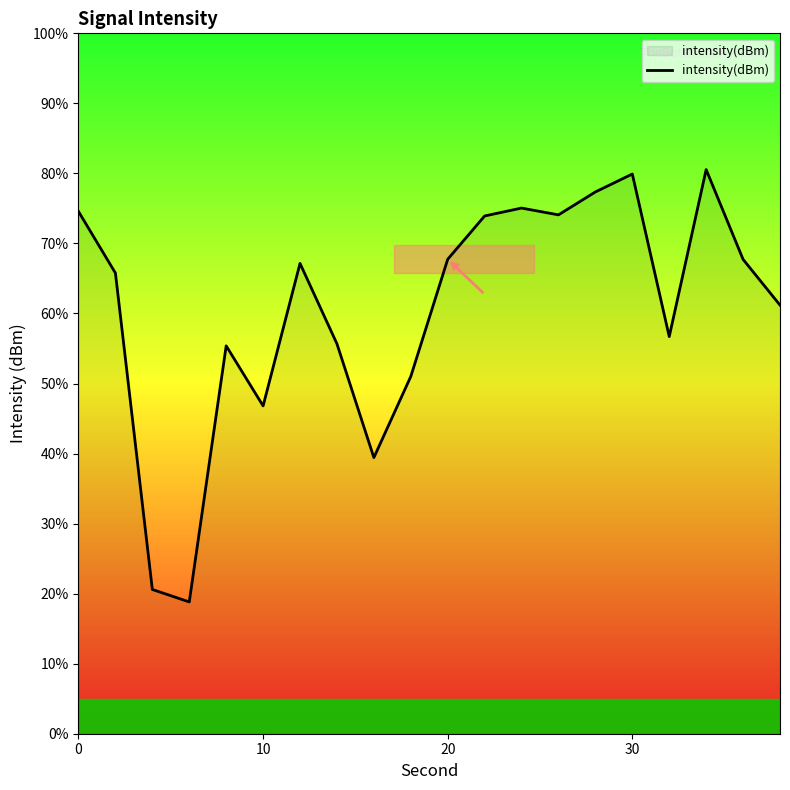

What is the minimum value shown in the chart?

18.8